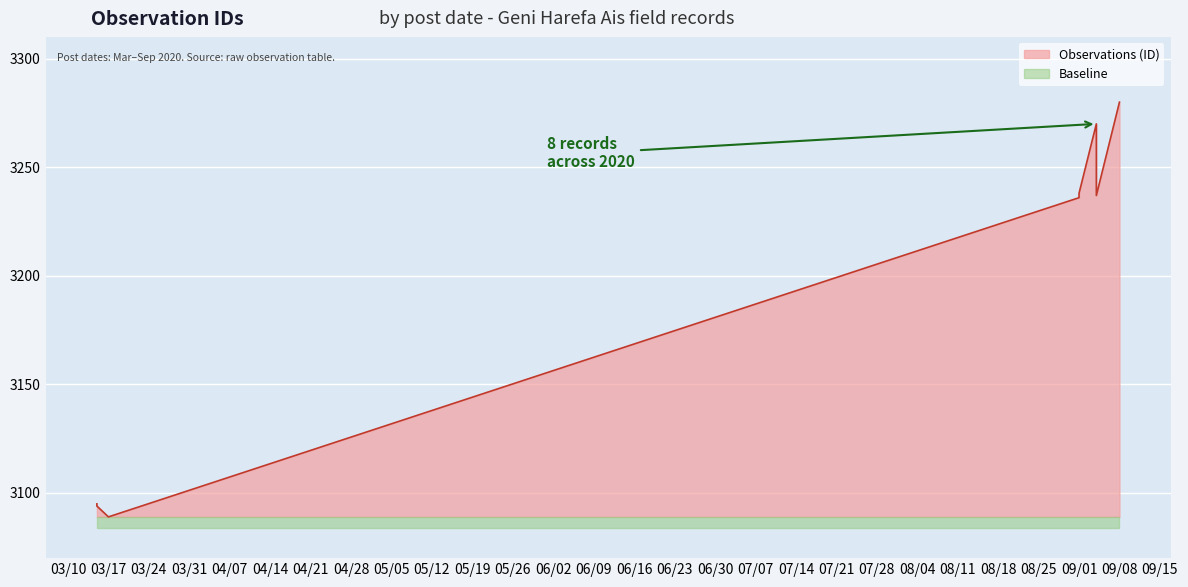

How many lines are shown in the chart?

1